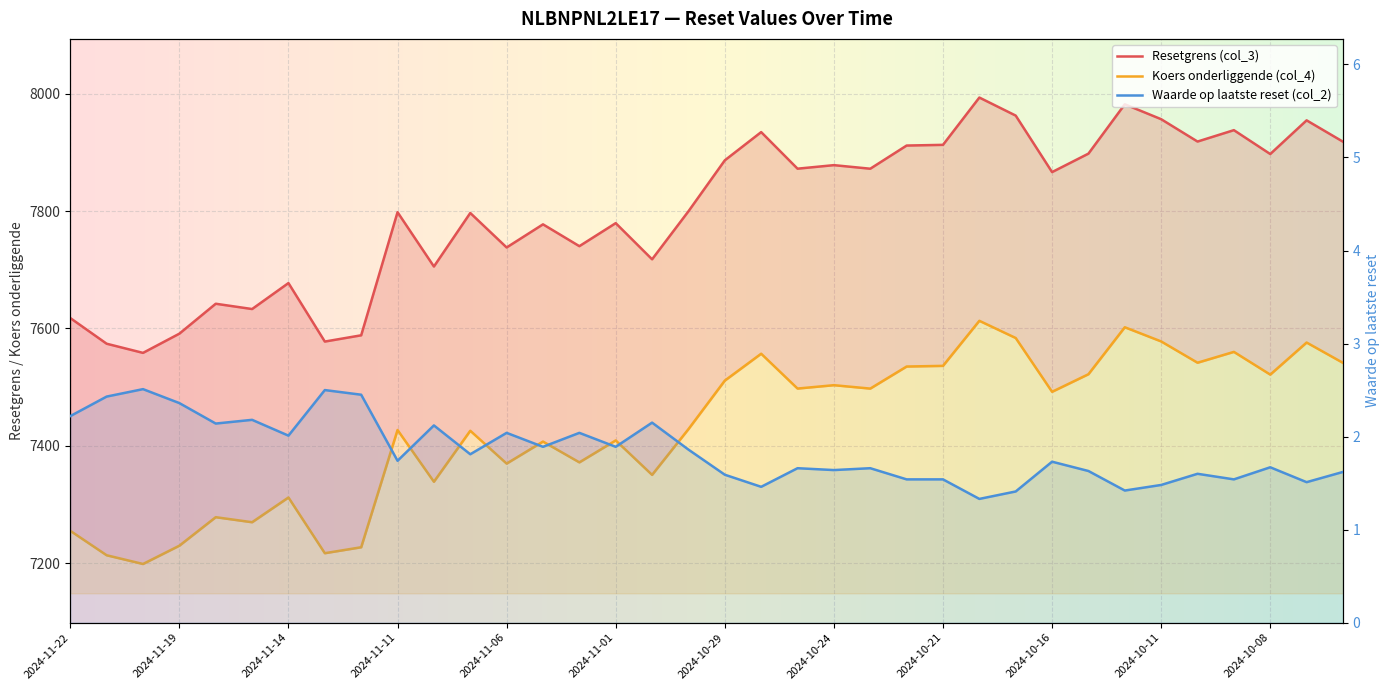

List the series in order of their peak value, highest first.

Resetgrens (col_3), Koers onderliggende (col_4), Waarde op laatste reset (col_2)